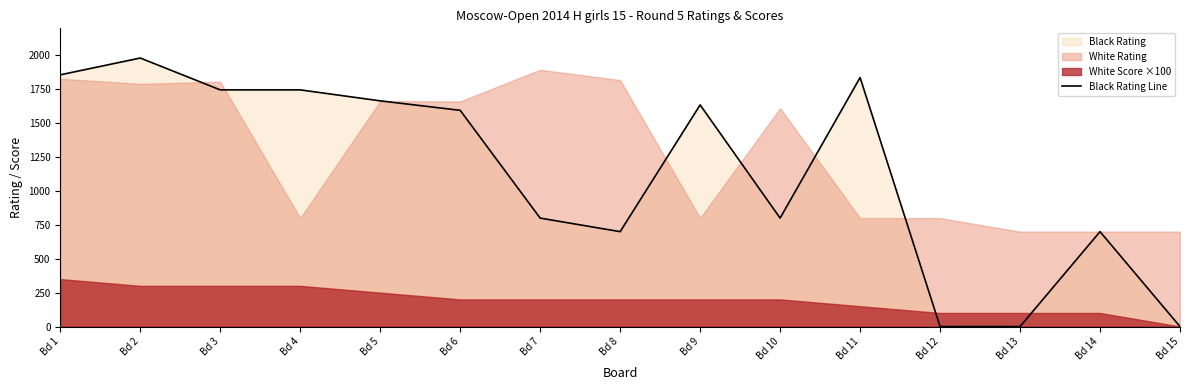

Which category has the highest value across all series?

Bd 2